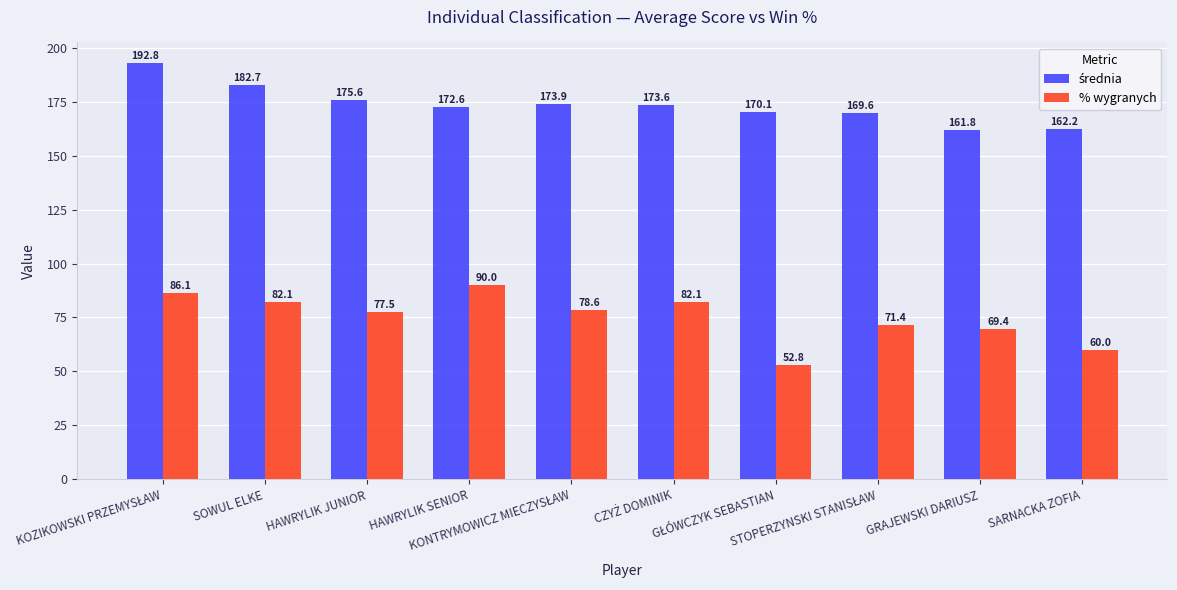

What is the maximum value for % wygranych?

90.0